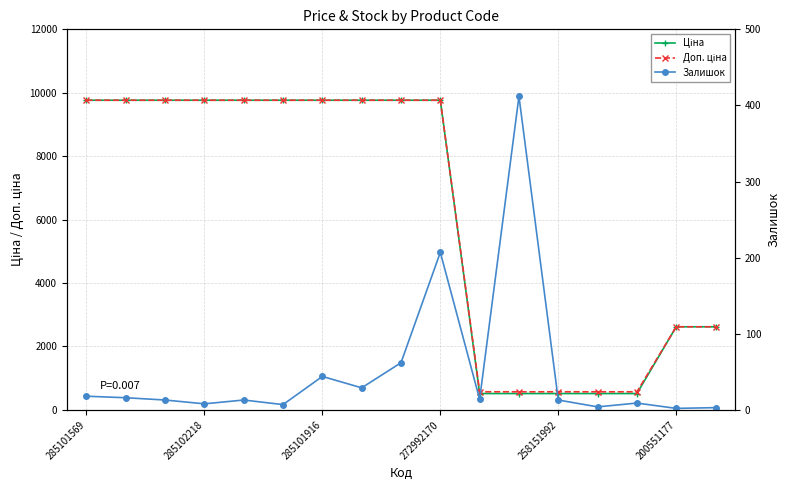

True or false: Залишок has a value of 62.0 at 8.

True